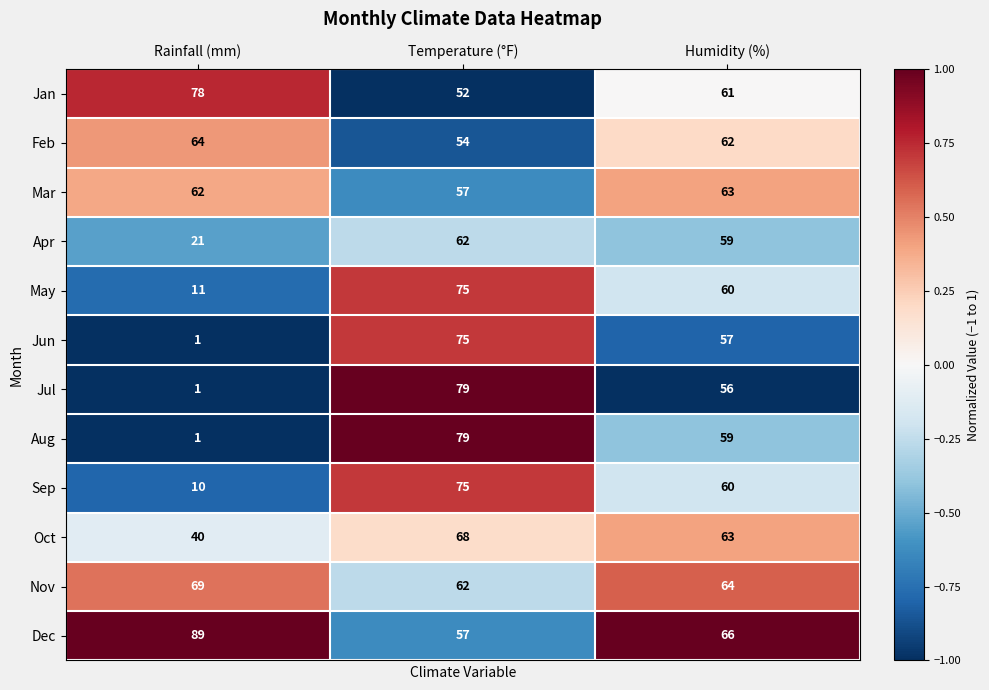

True or false: Oct has a value of 63 at Humidity (%).

True